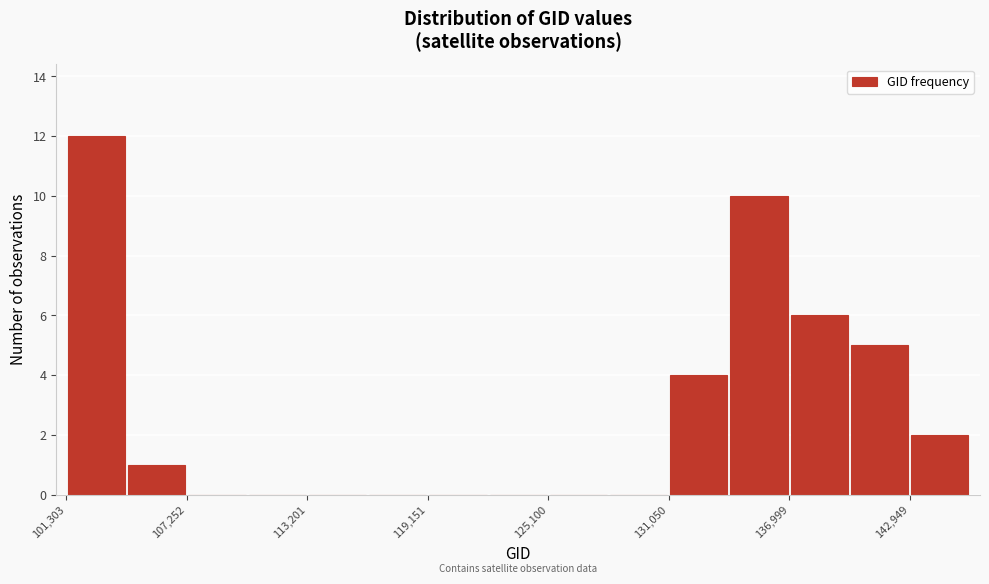

Around what value on the x-axis is the tallest bar? Give the approximate position of its centre, as read against the axis.

103000